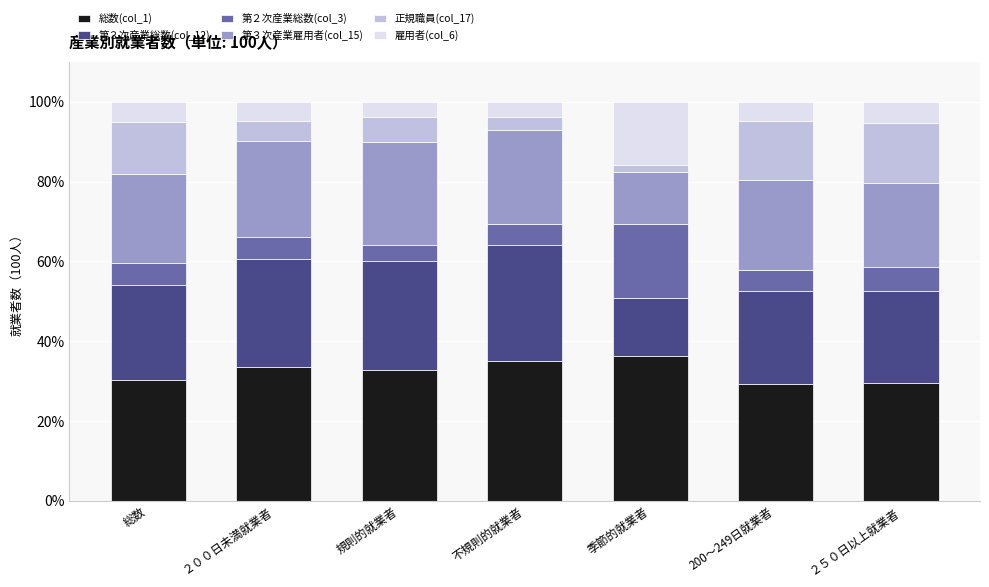

What is the lowest value of the 総数(col_1) series?

29.2